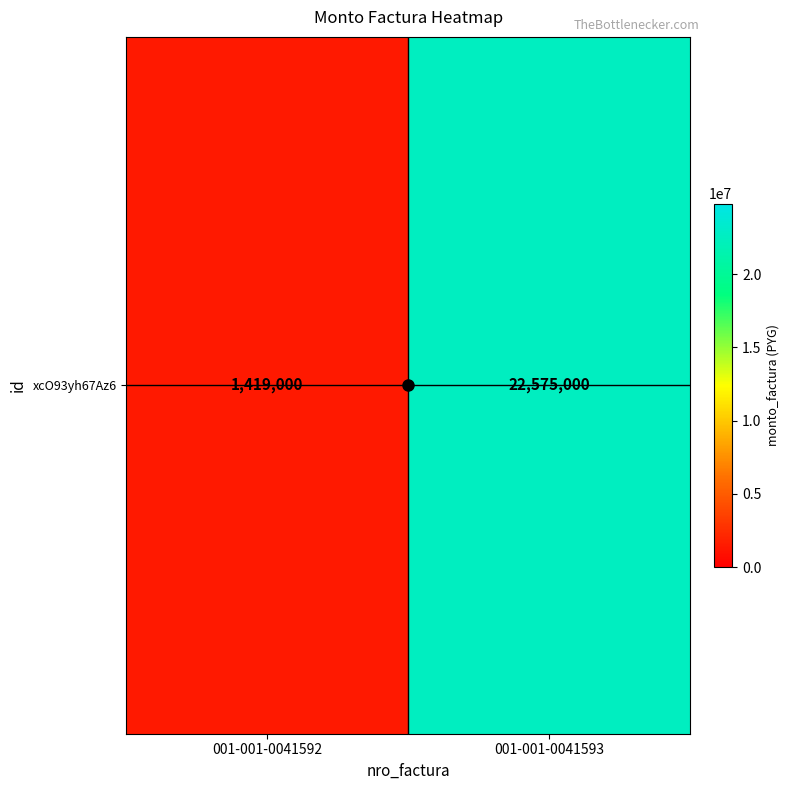

True or false: the data shows 22575000 at 001-001-0041593.

True